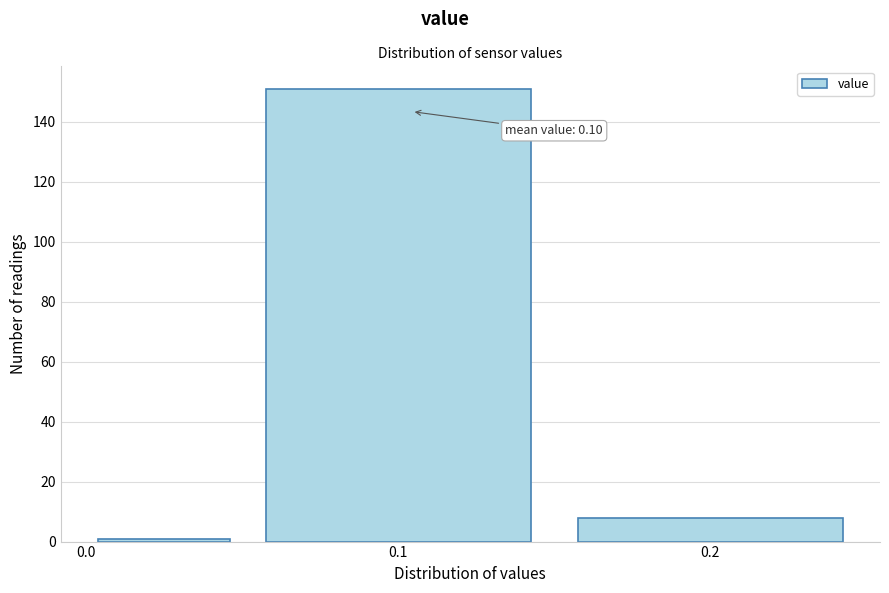

Over which range of the x-axis is the bar tallest?

0.05 to 0.15